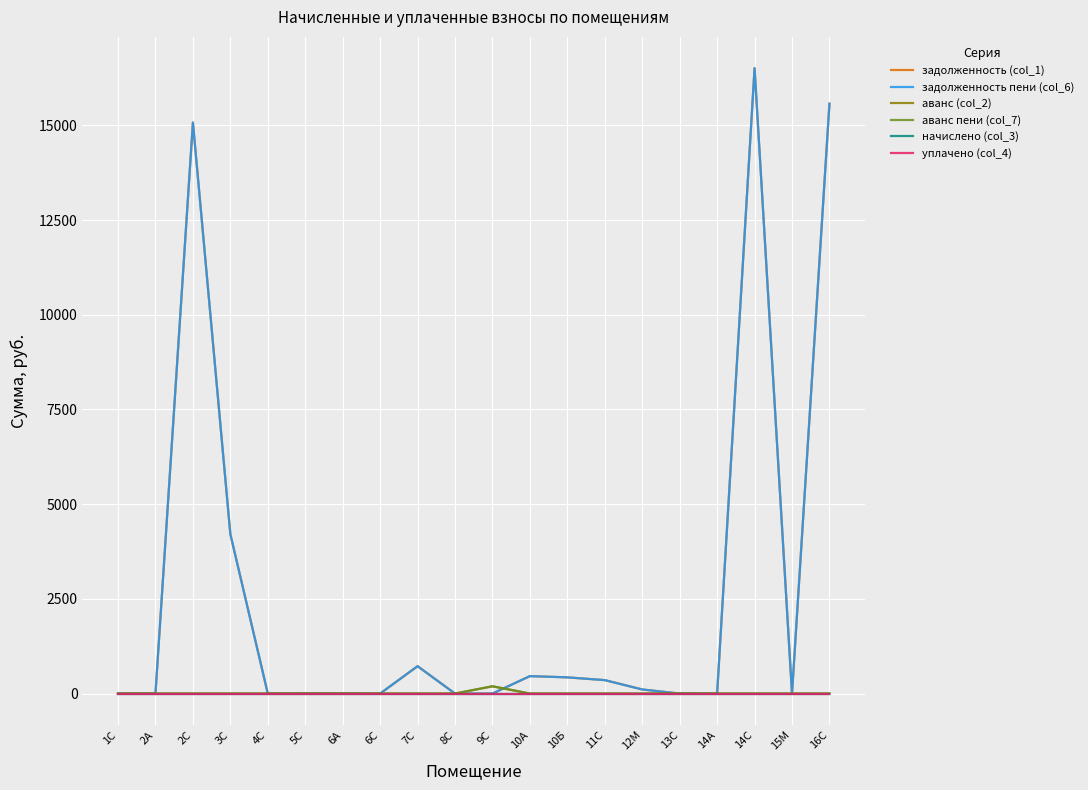

Does the chart display data point markers on the line(s)?

No